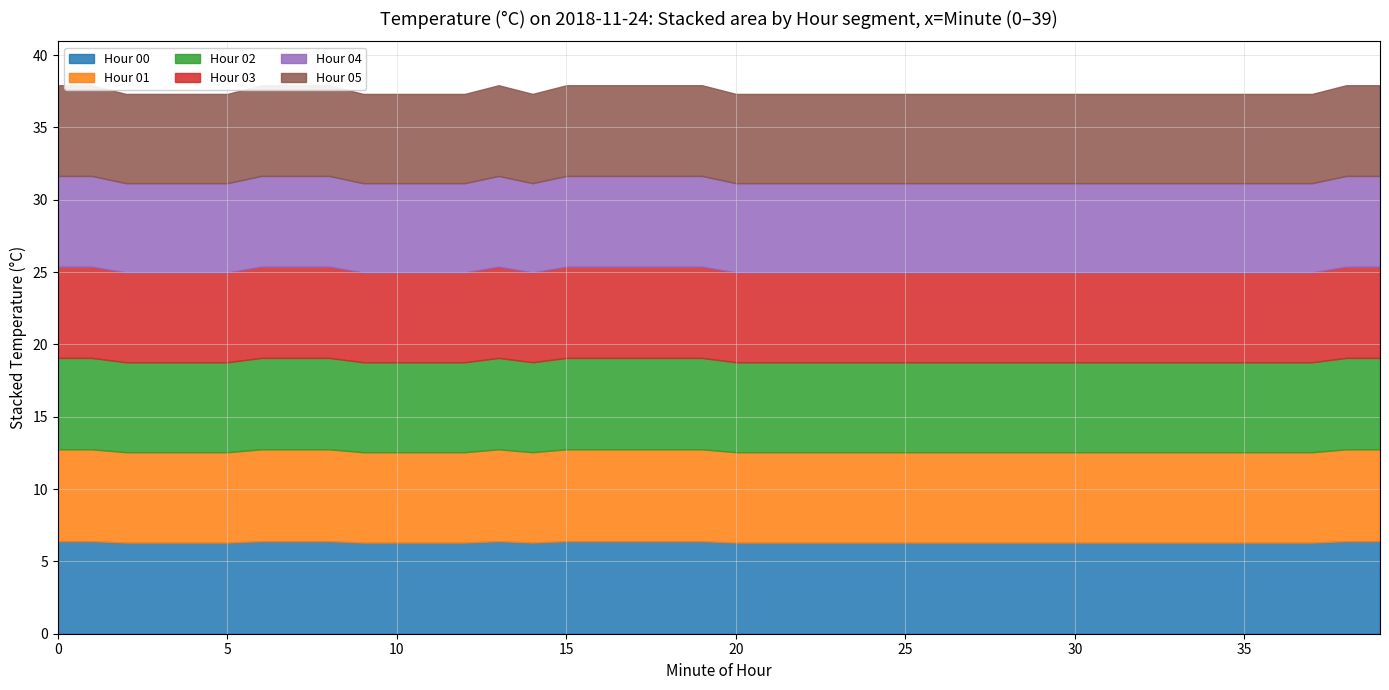

What is the maximum value for Hour 00 avg temp?

6.4